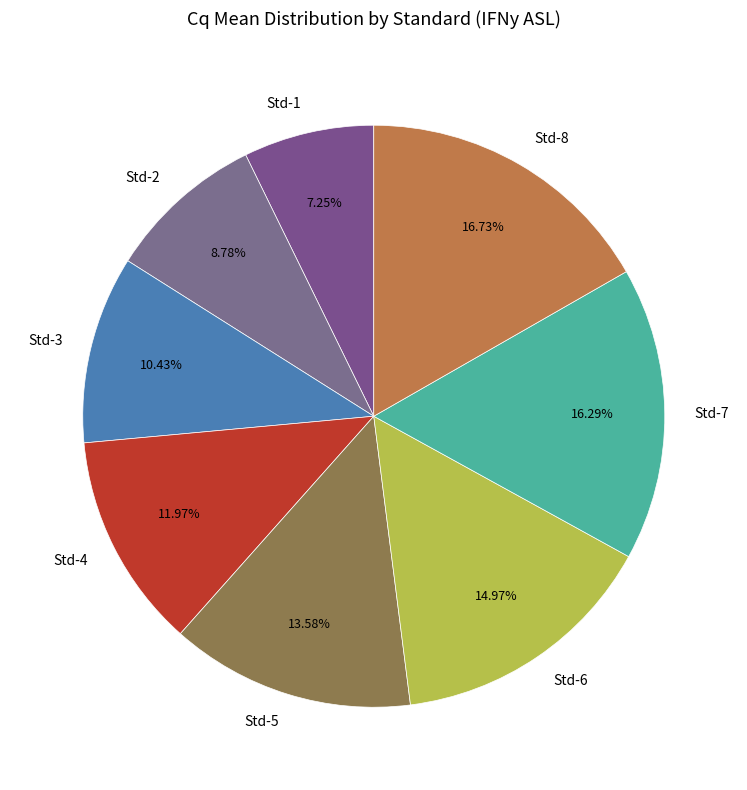

Which category has the smallest portion of the pie?

Std-1